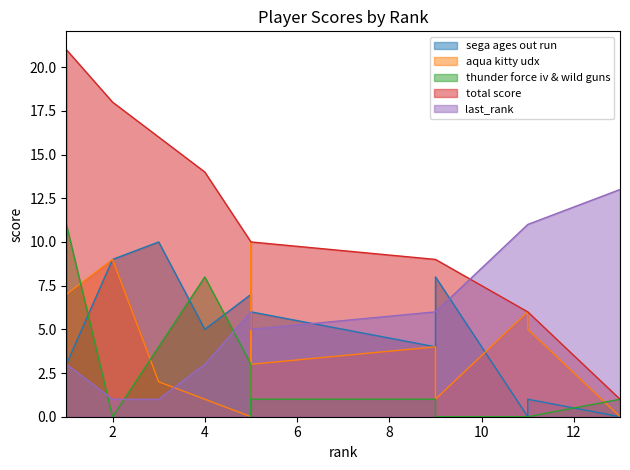

Which label corresponds to the smallest value in the chart?

5